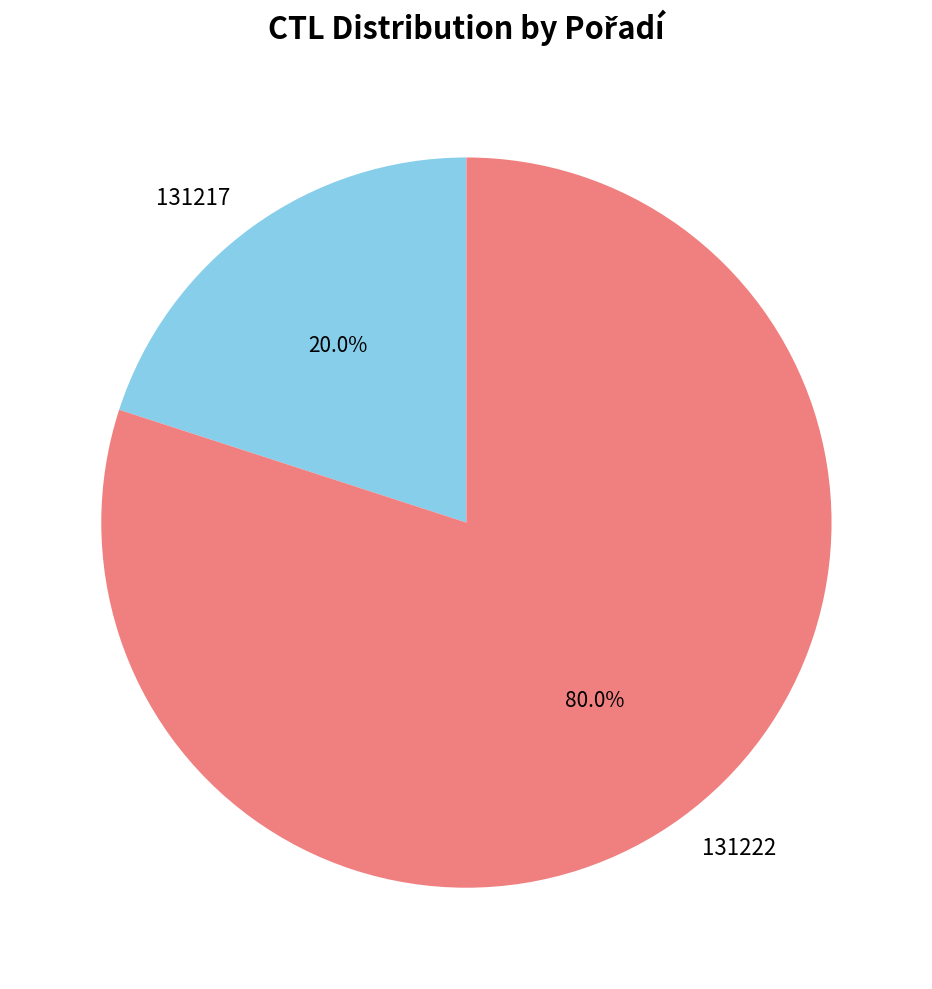

Combined, what portion of the pie is 131222 and 131217?

100.0%